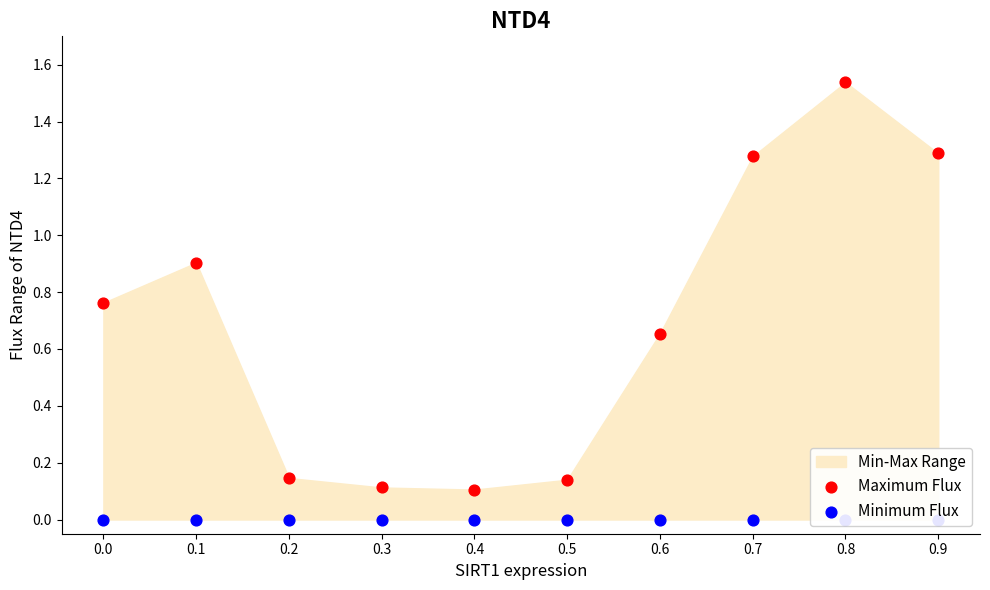

At how many categories does at least one series exceed 0?

10